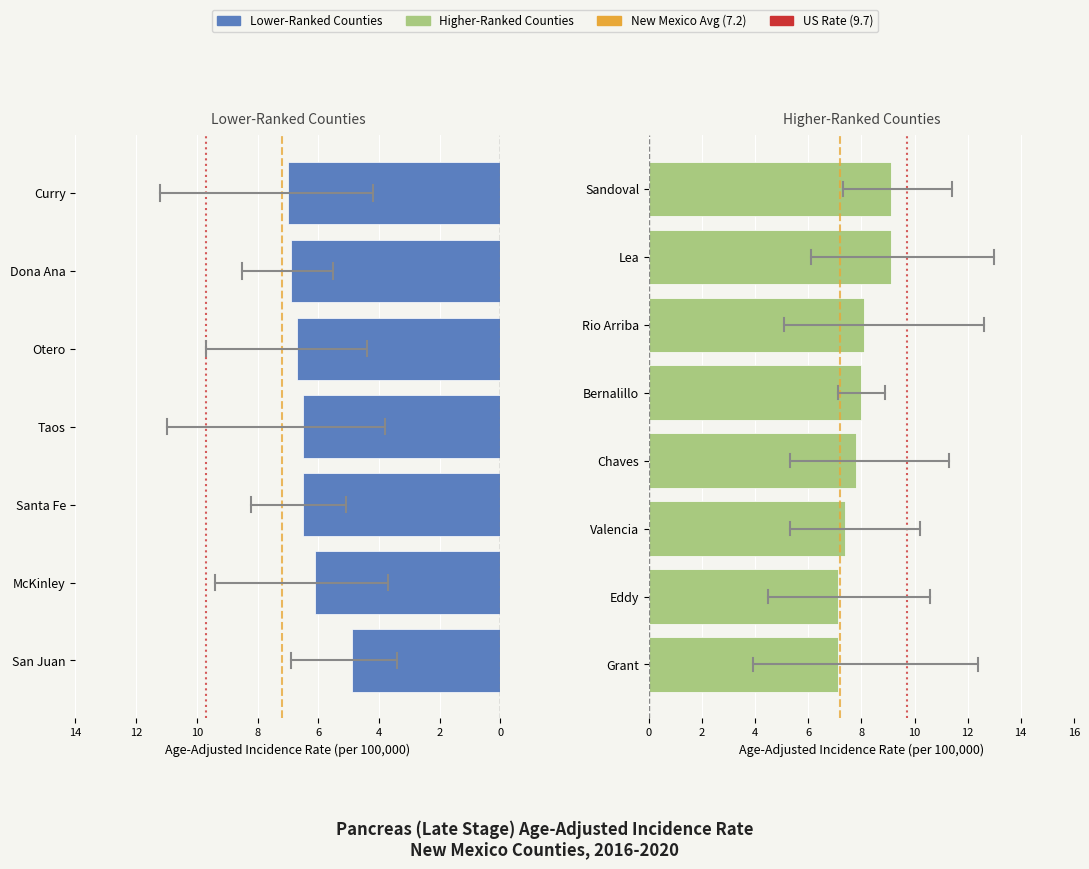

Which category has the highest value across all series?

Lea